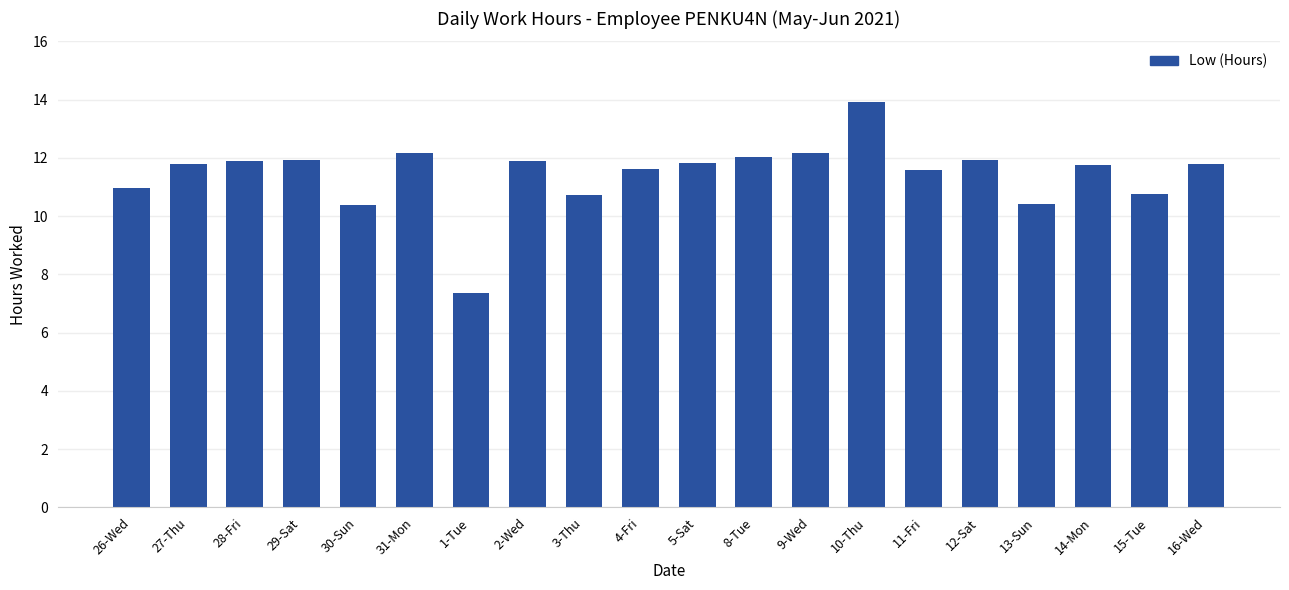

What is the average value?

11.4